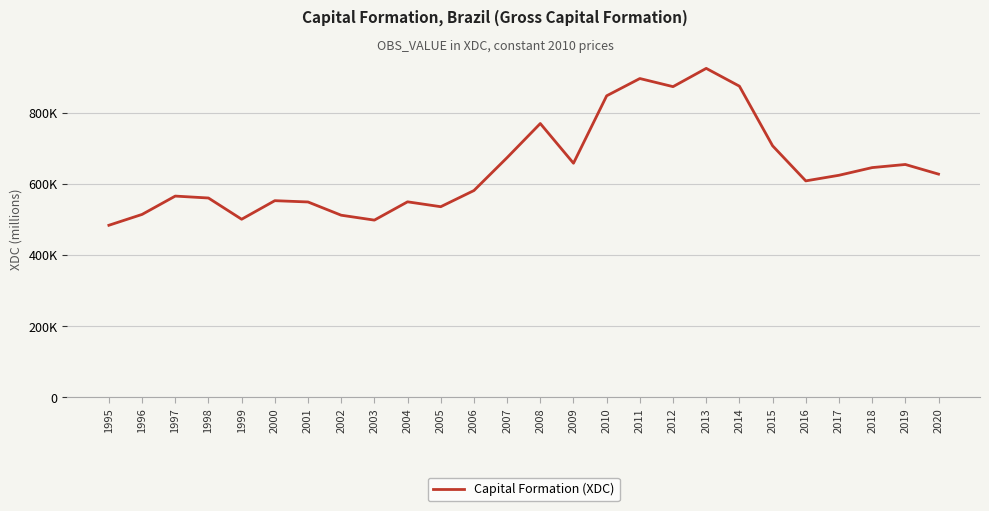

Which category has the highest value across all series?

2013